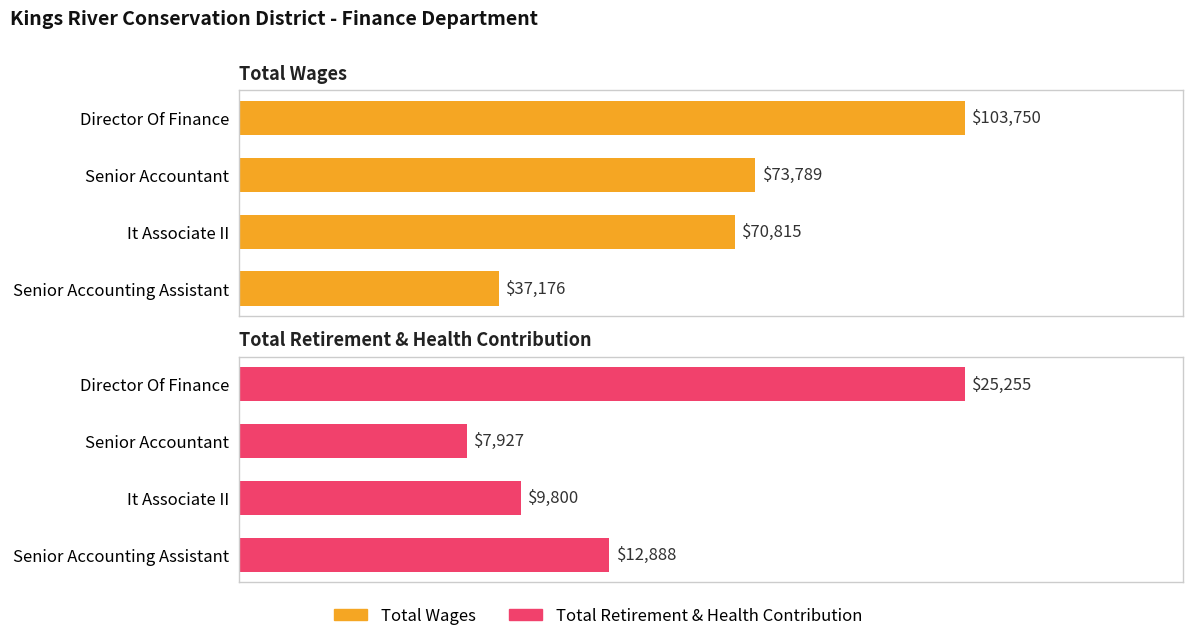

Reading left to right, transcribe all the data shown in this chart.

Total Wages: 103750	73789	70815	37176
Total Retirement & Health Contribution: 25255	7927	9800	12888